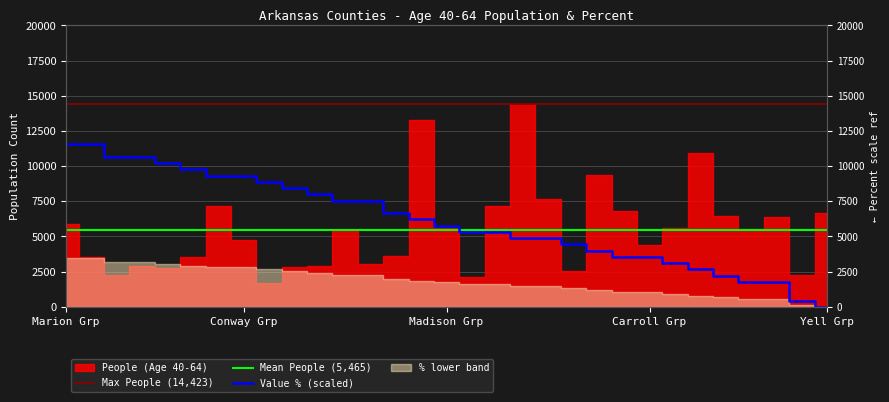

True or false: the data shows 15095.4 at Marion Grp.

False